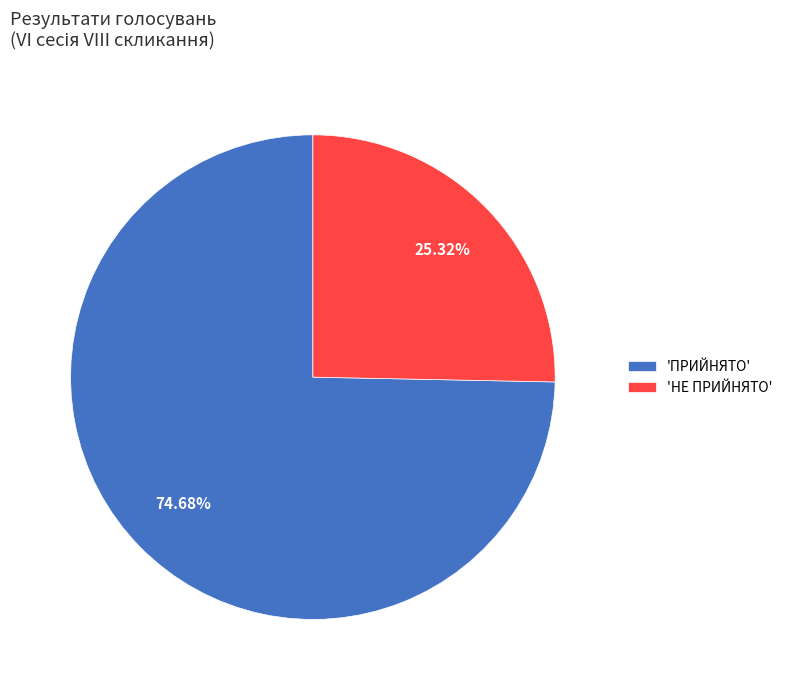

What is the ratio of the value at 'НЕ ПРИЙНЯТО' to the value at 'ПРИЙНЯТО'?

0.3